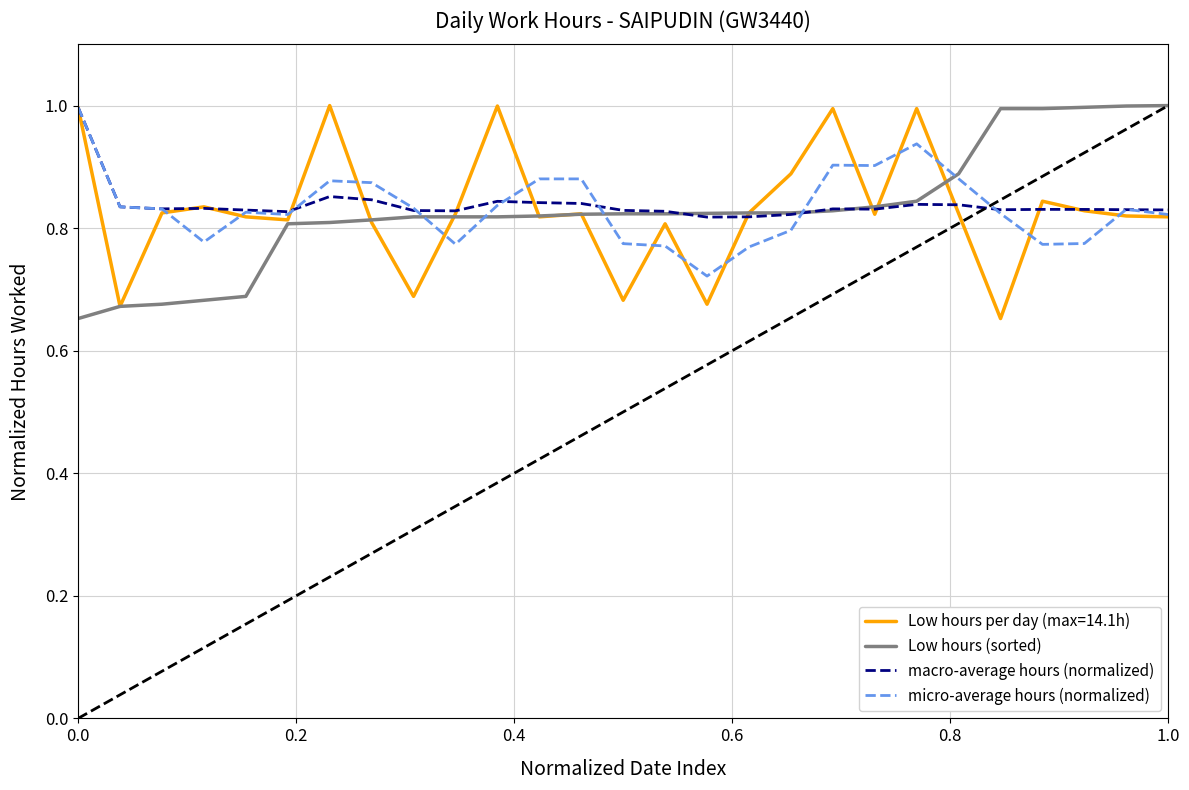

Does the chart have visible grid lines?

Yes